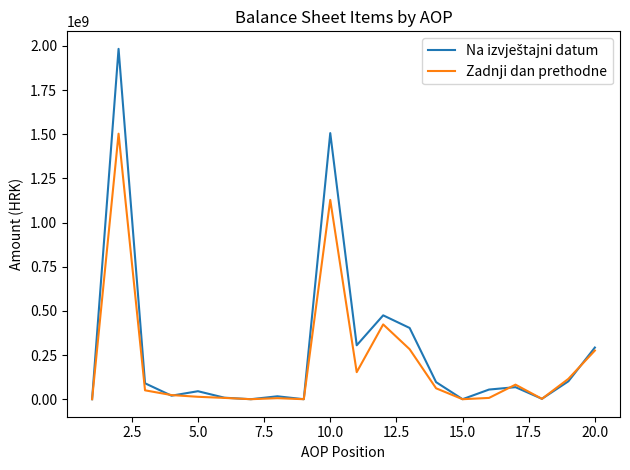

Does the chart have visible grid lines?

No